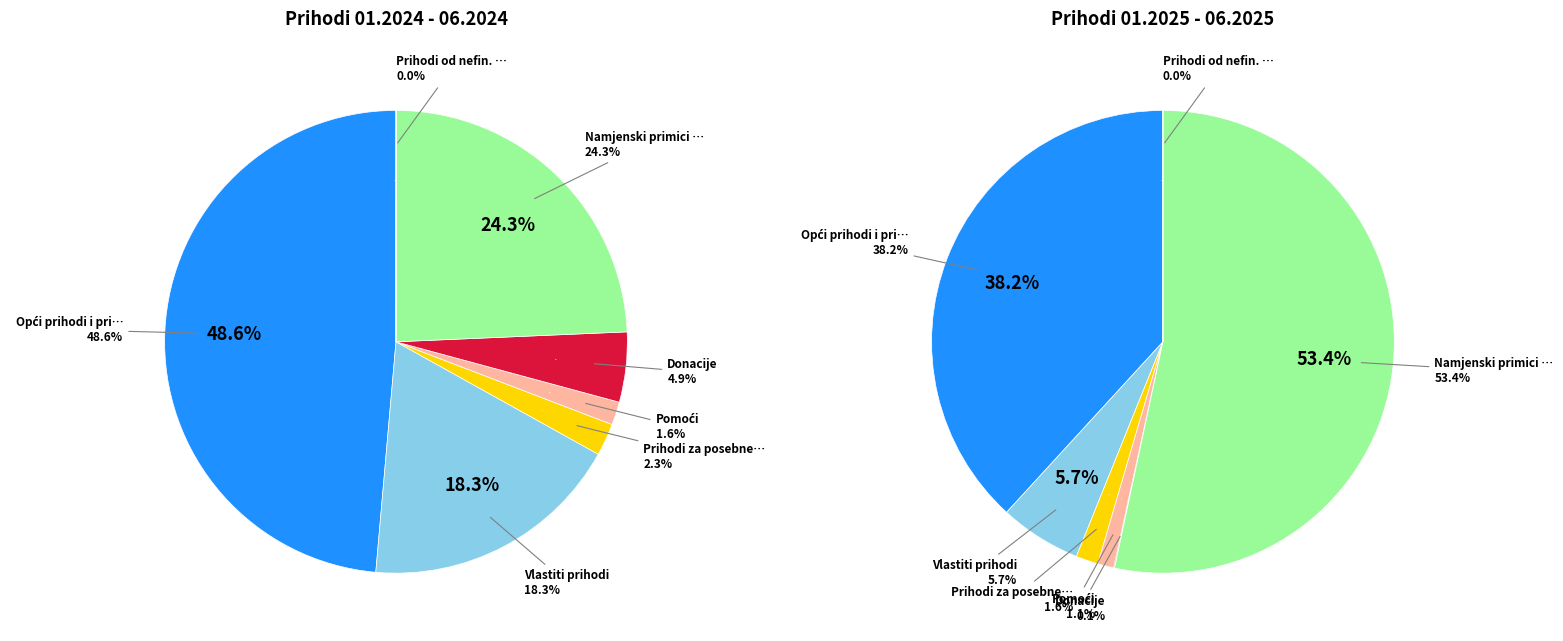

Is it true that Vlastiti prihodi is 32% of the pie?

False